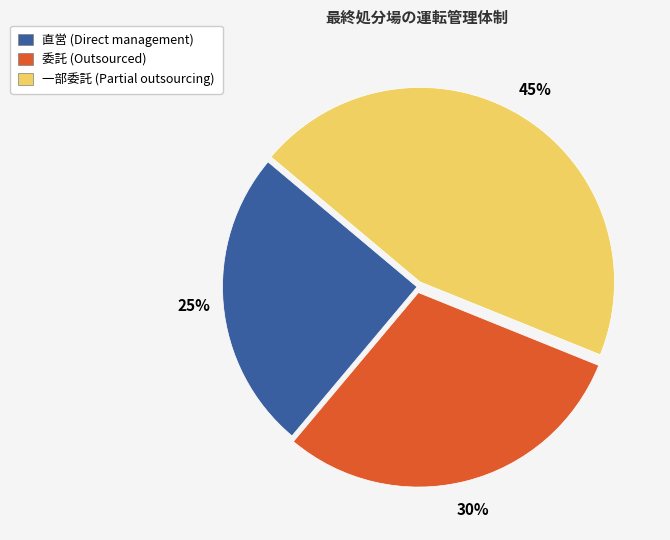

Is the sum of 一部委託 and 直営 greater than half?

Yes